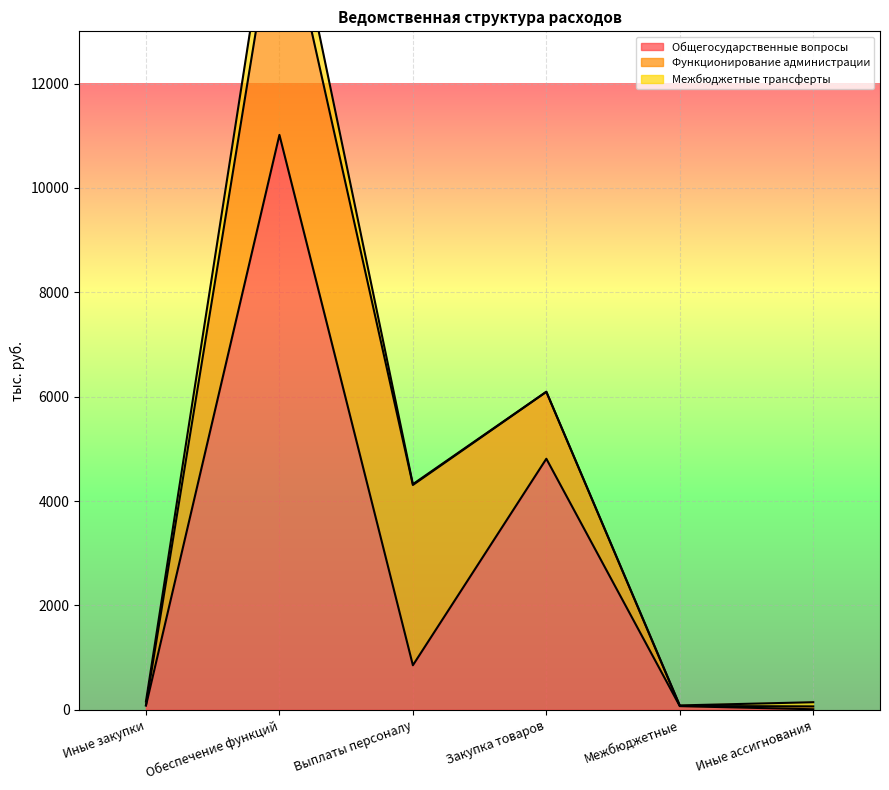

What are all the series names shown in the legend?

Общегосударственные вопросы, Функционирование администрации, Межбюджетные трансферты